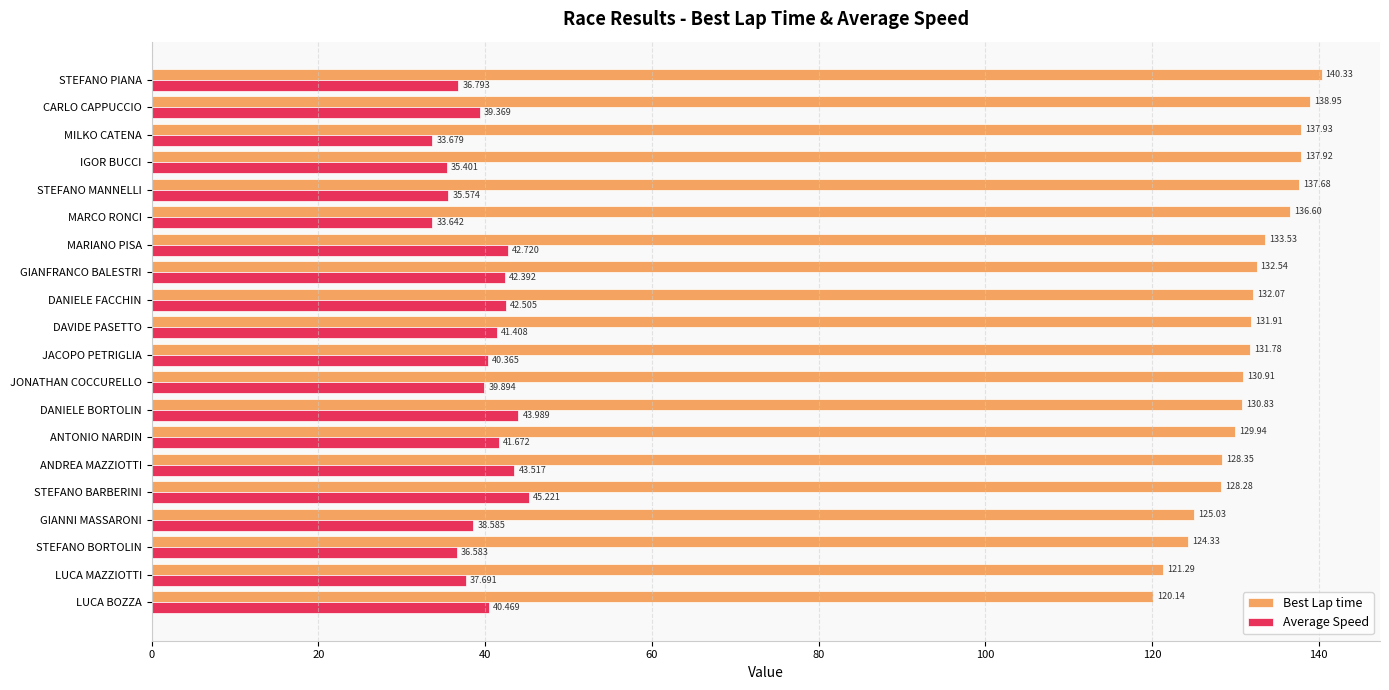

At which category does the chart reach its peak across all series?

STEFANO PIANA